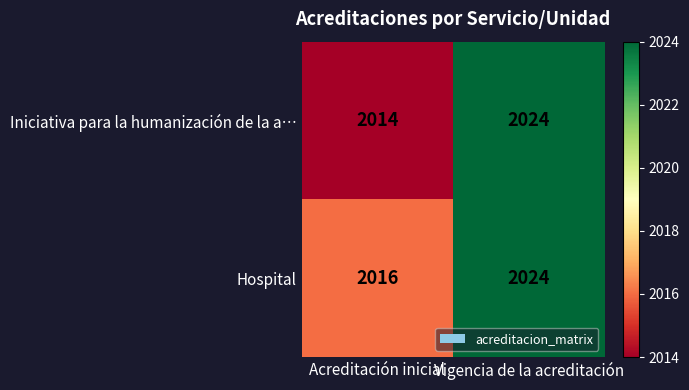

Which series has the largest total across all categories?

Hospital